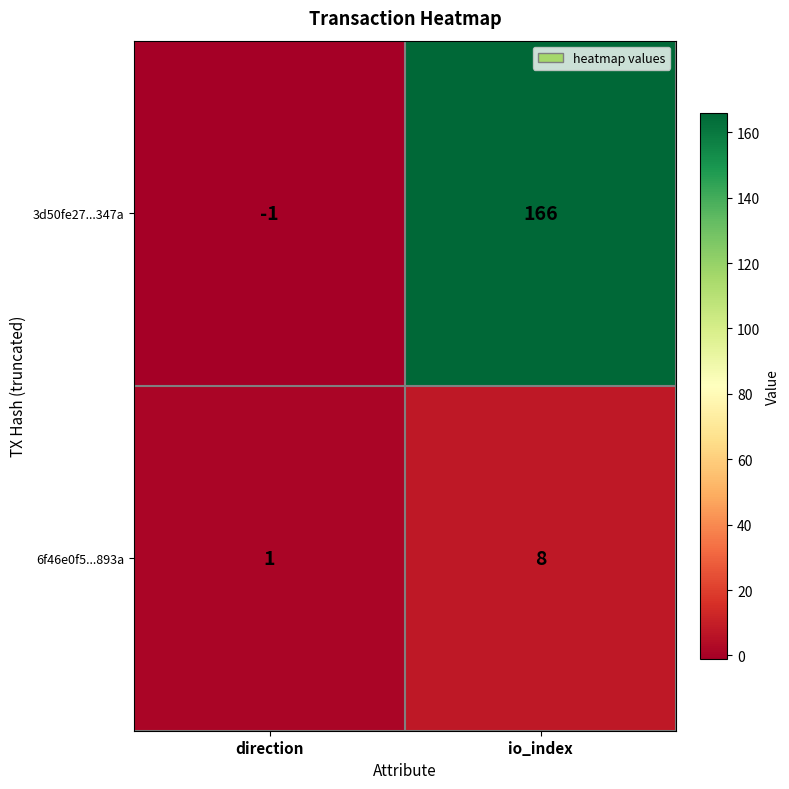

How many values in 3d50fe27...347a are below zero?

1